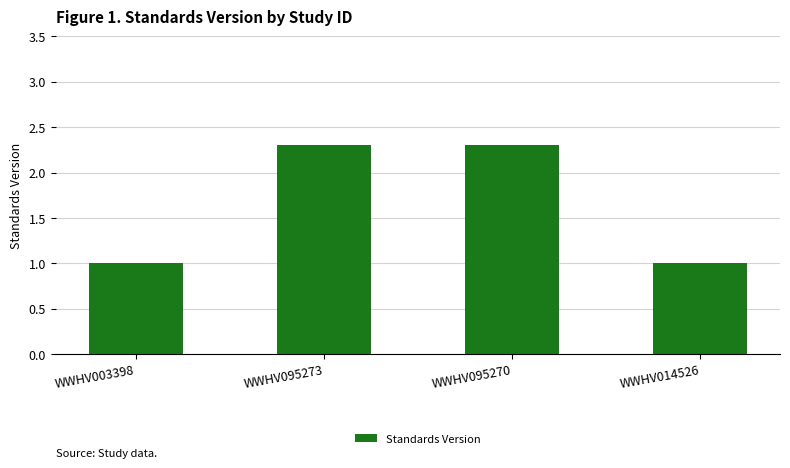

How many values are between 1 and 2?

2